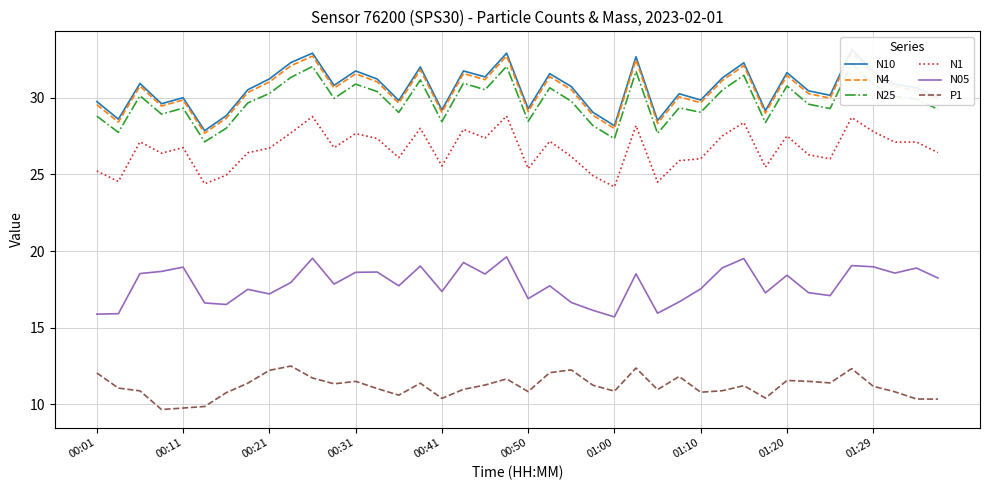

True or false: N05 has a value of 7.6 at 00:31.

False